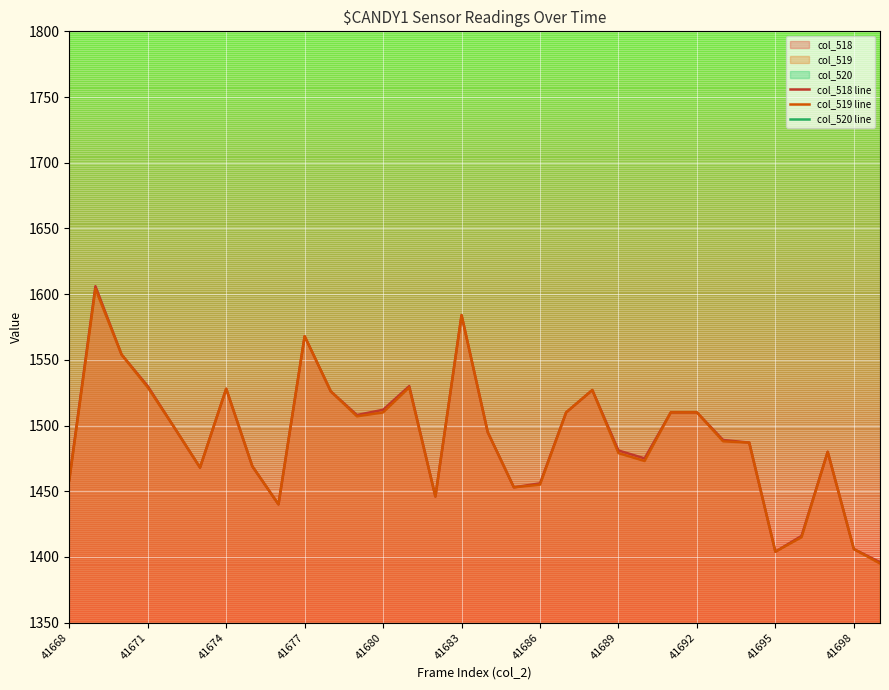

True or false: col_519 line and col_518 line cross at least once.

False